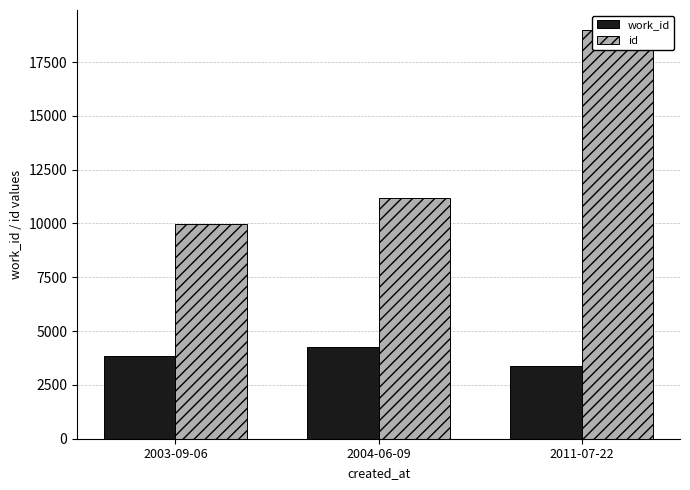

Reading left to right, what are all the values shown in this chart?

work_id: 3866	4272	3370
id: 9986	11160	18968